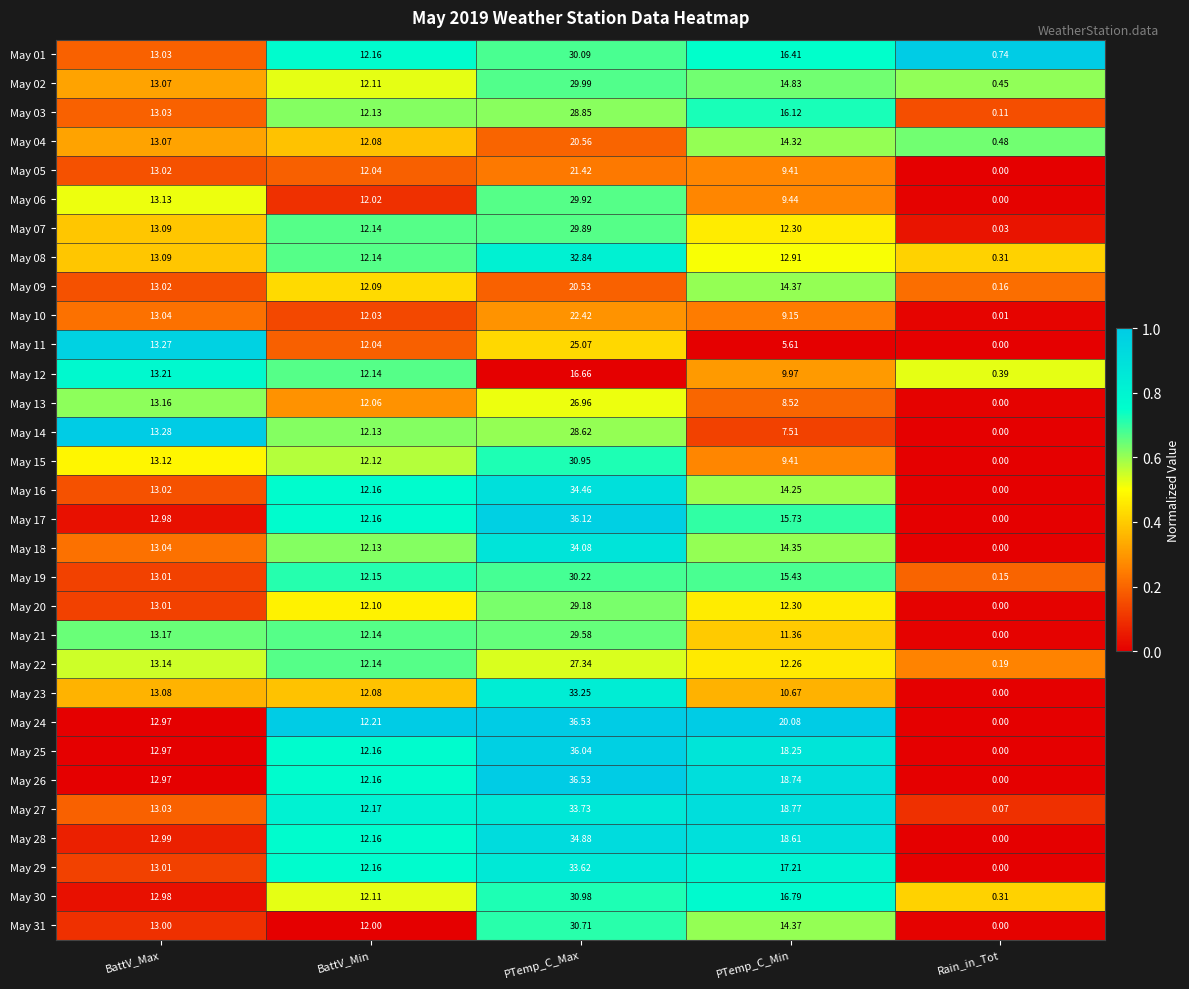

At which label does May 03 first exceed 13?

BattV_Max